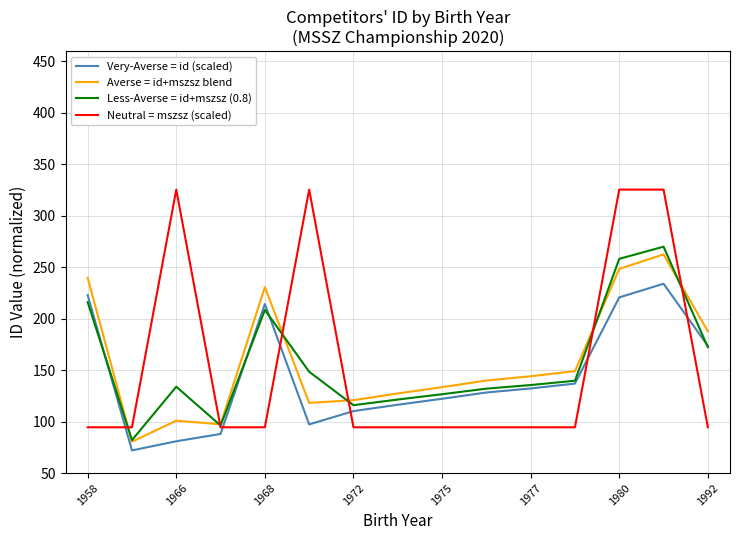

How many values in the Less-Averse = id+mszsz (0.8) series exceed 135?

8